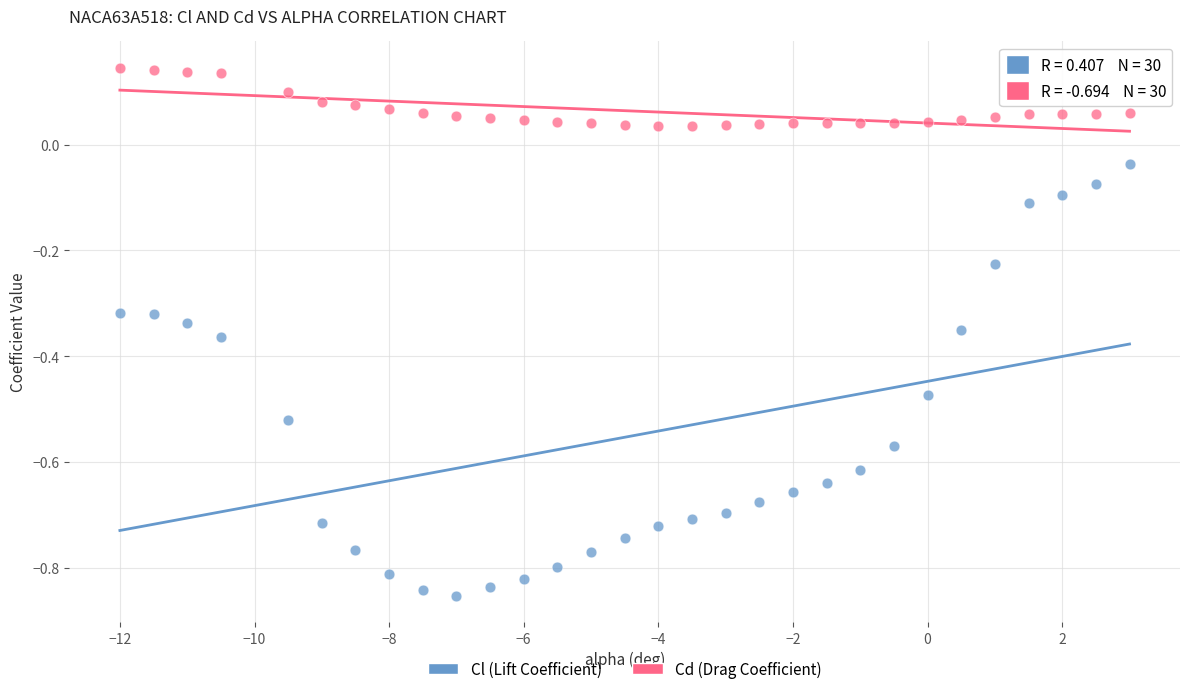

Across all data points, what is the range of X values (max minus min)?

15.0